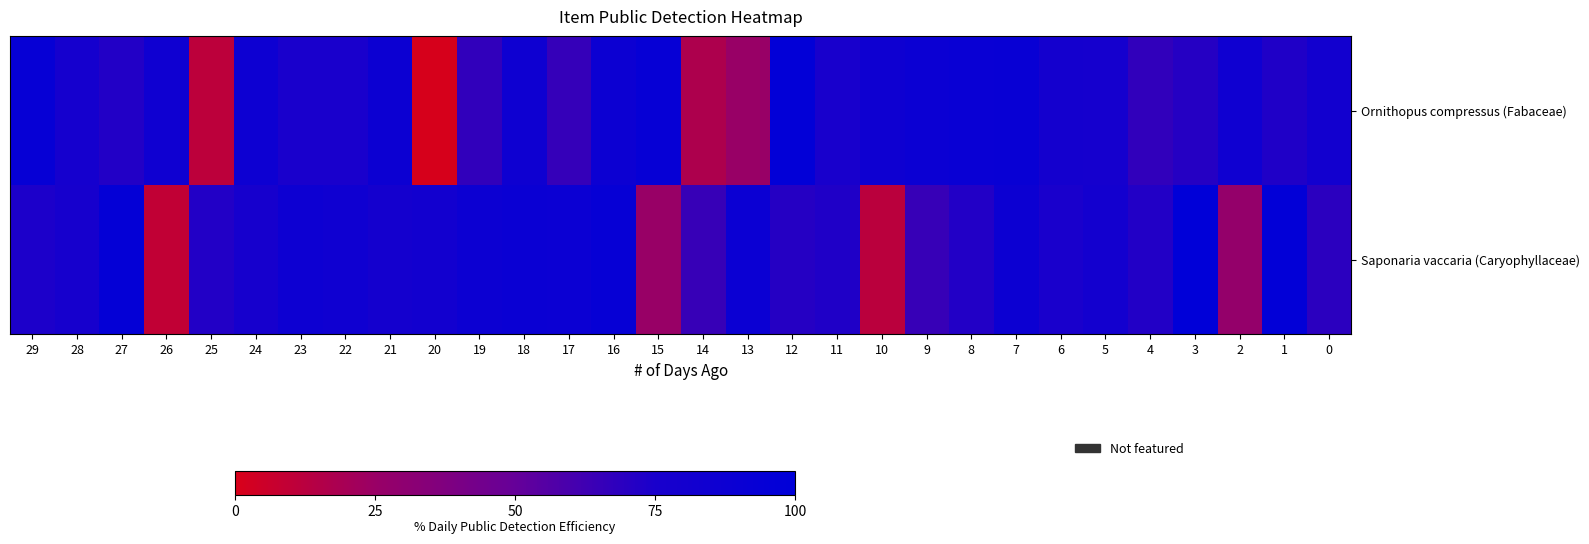

Between 29 and 20, which is larger?

29